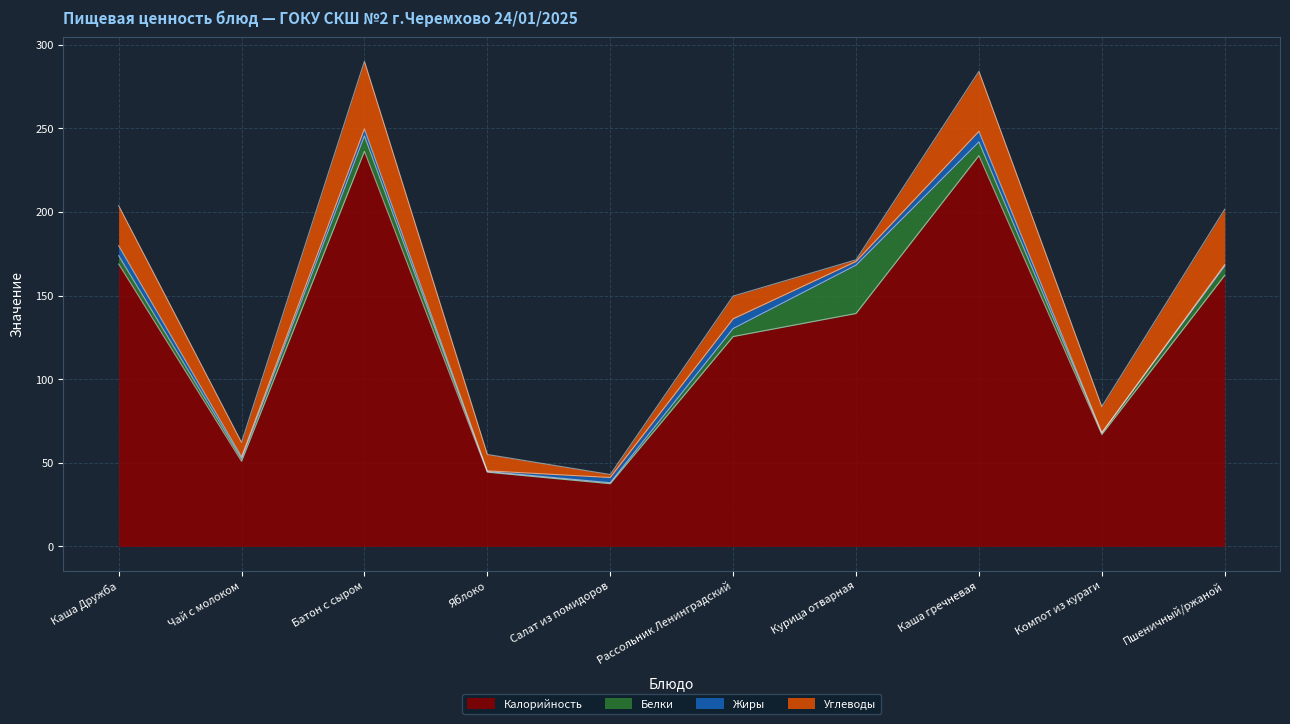

True or false: Калорийность and Углеводы intersect in this chart.

False